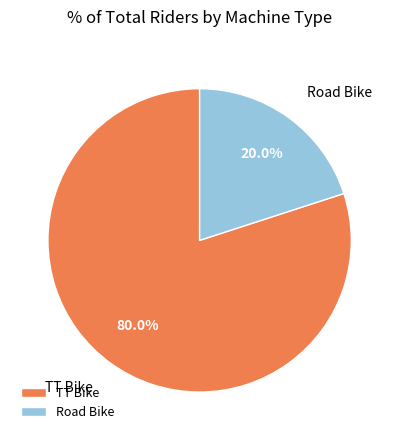

Which category has the biggest portion of the pie?

TT Bike